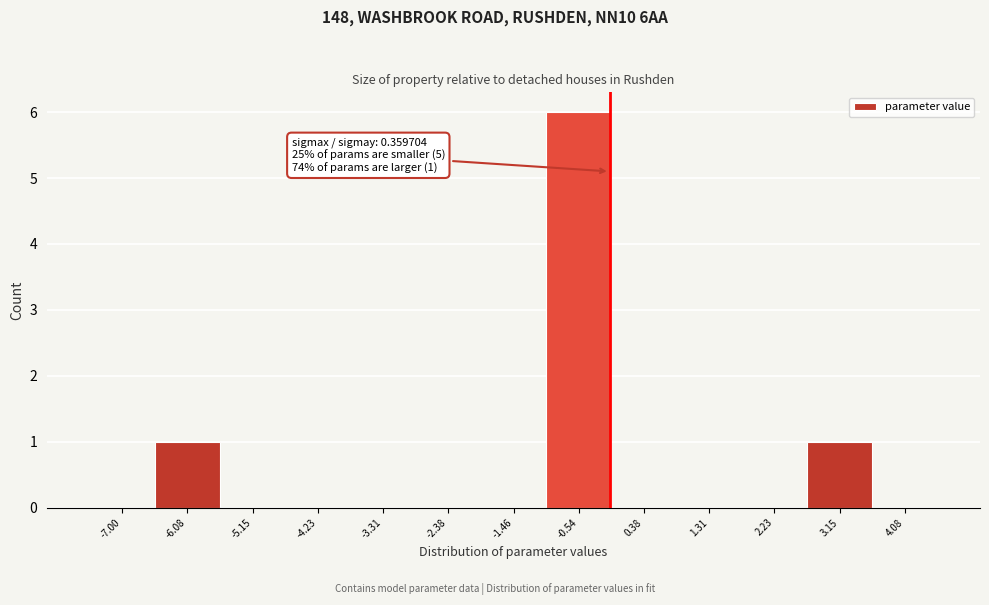

Reading left to right, what are all the values shown in this chart?

-7.00=0	-6.08=1	-5.15=0	-4.23=0	-3.31=0	-2.38=0	-1.46=0	-0.54=6	0.38=0	1.31=0	2.23=0	3.15=1	4.08=0